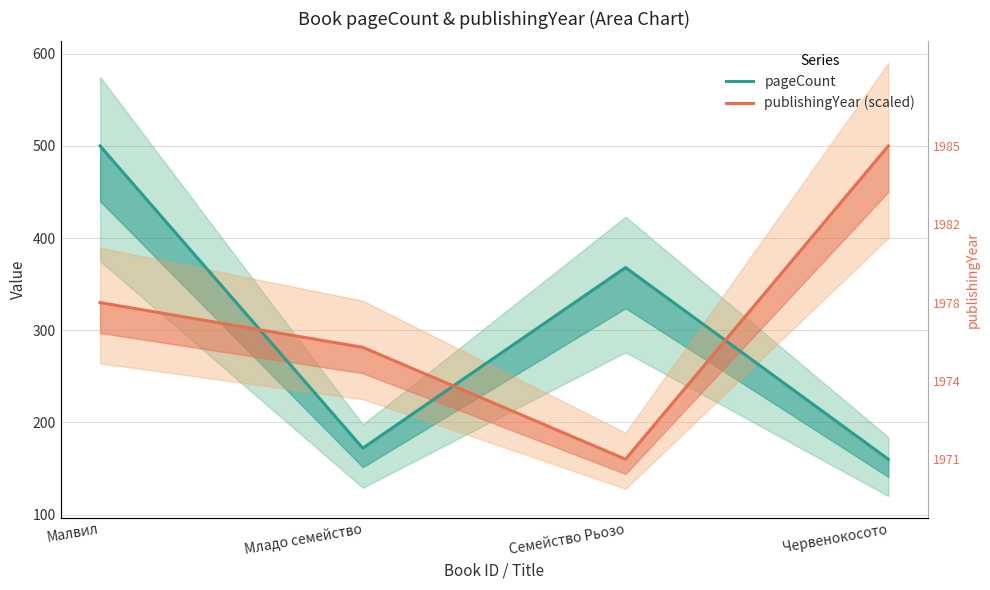

At which label does pageCount first exceed 368?

Малвил